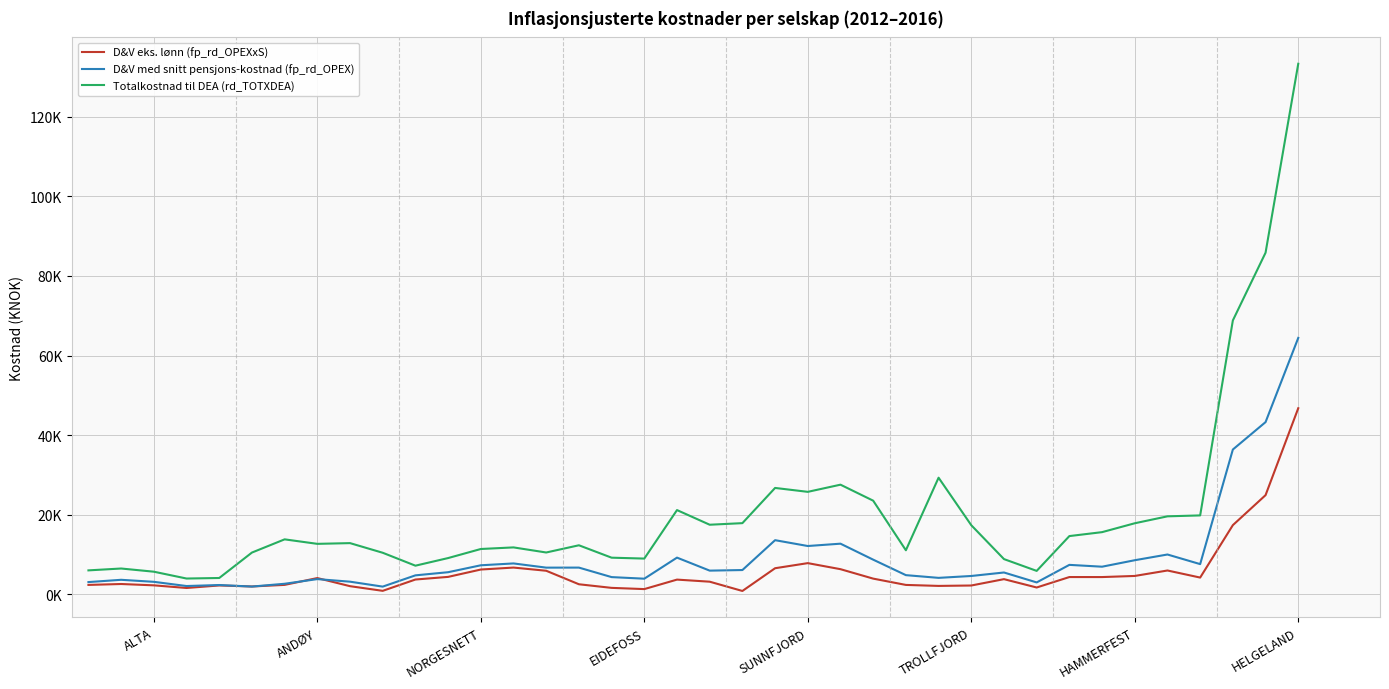

At which category does D&V med snitt pensjons-kostnad (fp_rd_OPEX) reach its first local peak?

ANDØY